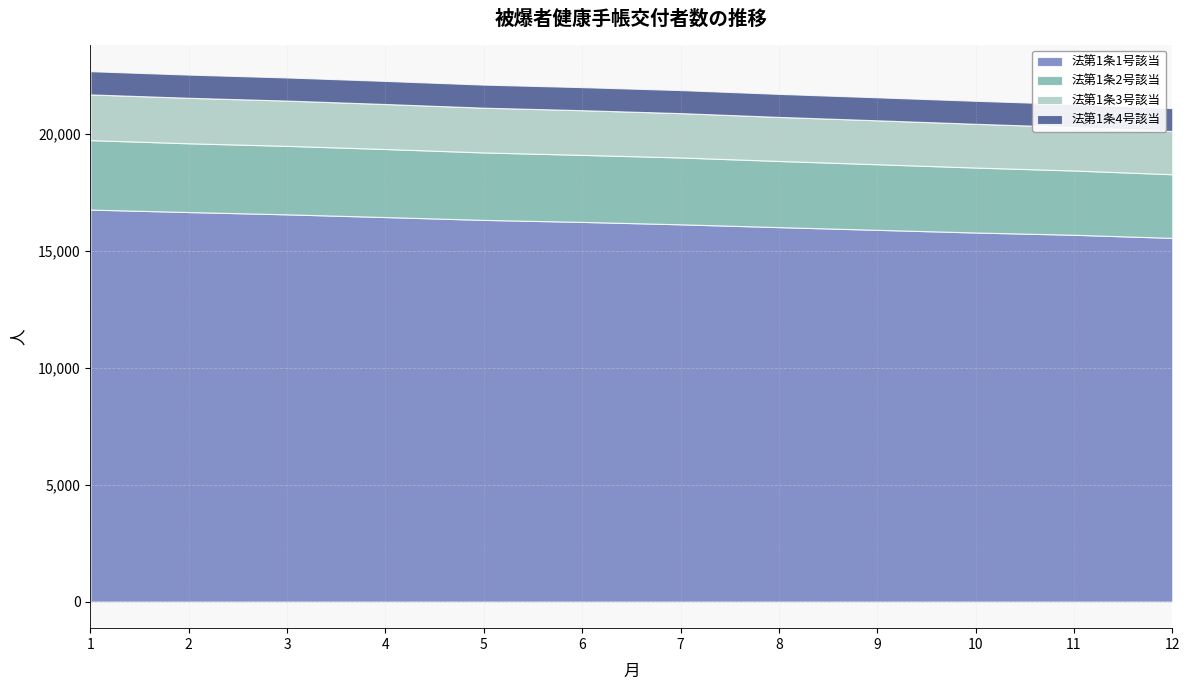

What is the difference between the maximum and minimum values in the 法第1条3号該当 series?

105